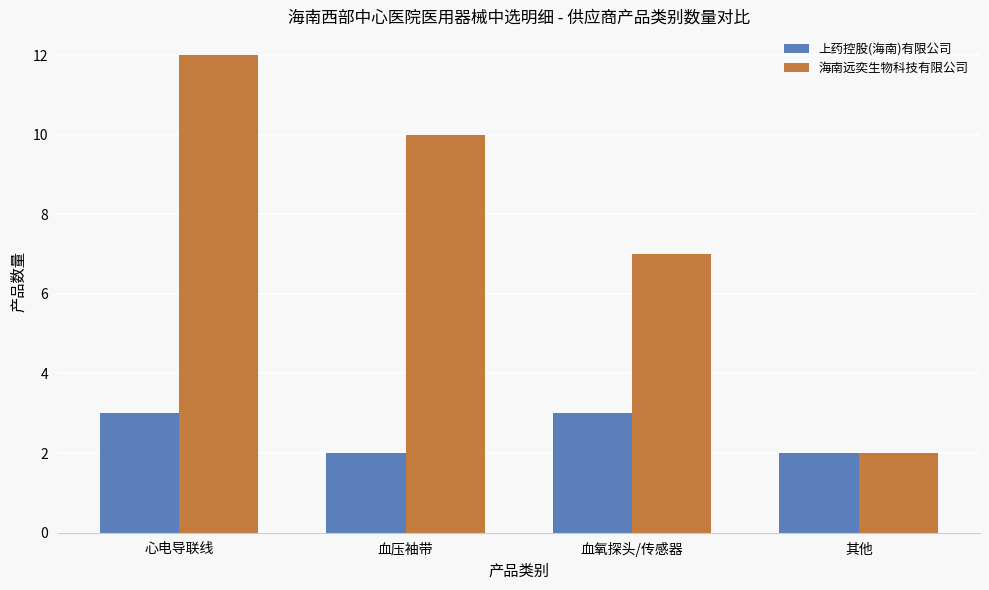

Which series has the largest range (max minus min)?

海南远奕生物科技有限公司